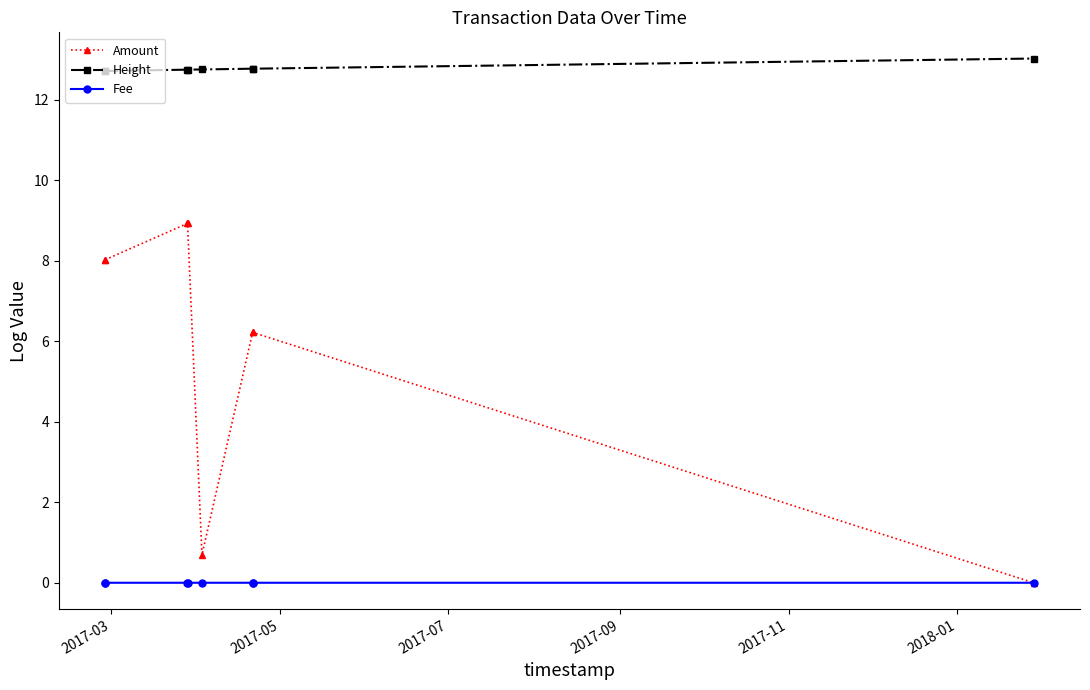

Which series has the largest total across all categories?

Height